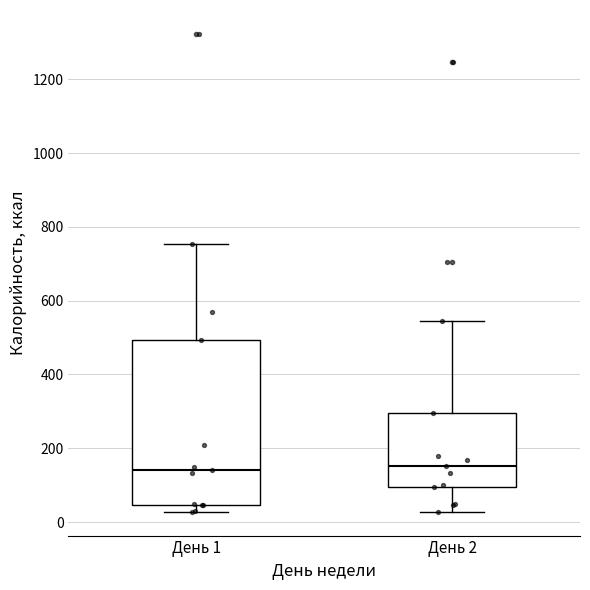

Reading left to right, read every box against the y-axis: the position of its median line, the range the box covers, and the ends of its whiskers. The values are not printed on the chart, so give them approximately, as read against the axis.

День 1: median 140, box 40 to 500, whiskers 20 to 760
День 2: median 160, box 100 to 300, whiskers 20 to 540